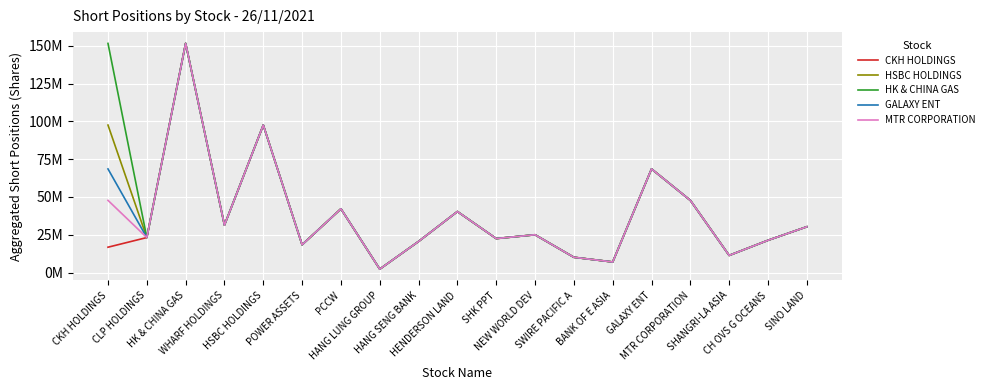

Does the chart have visible grid lines?

Yes